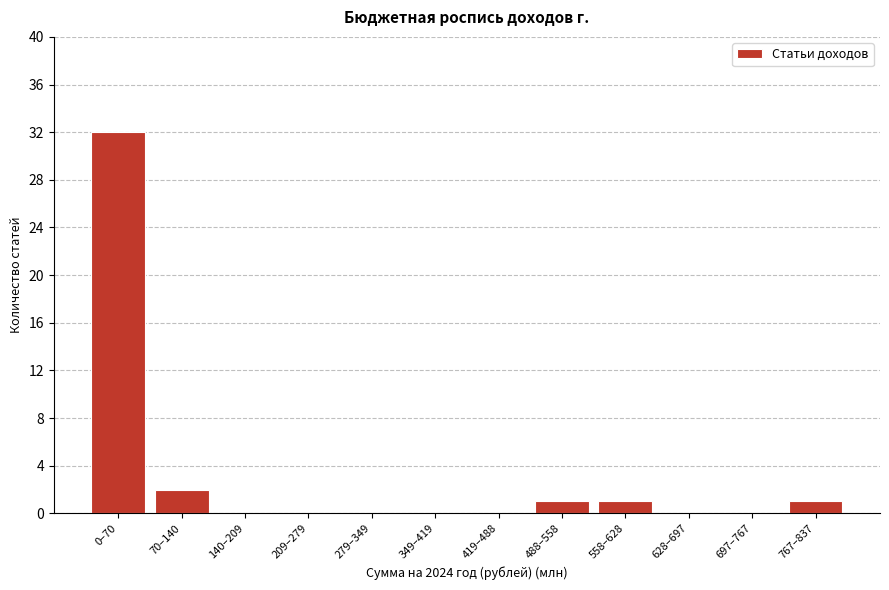

Reading right to left, what are all the values shown in this chart?

767–837=1	697–767=0	628–697=0	558–628=1	488–558=1	419–488=0	349–419=0	279–349=0	209–279=0	140–209=0	70–140=2	0–70=32